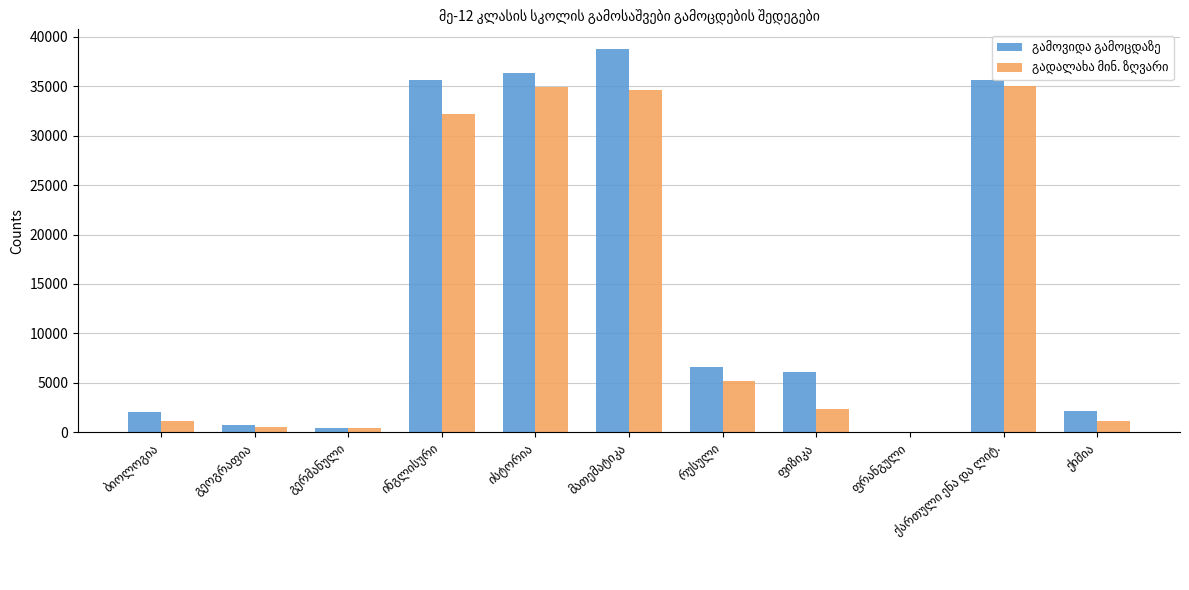

What is the maximum value shown in the chart?

38811